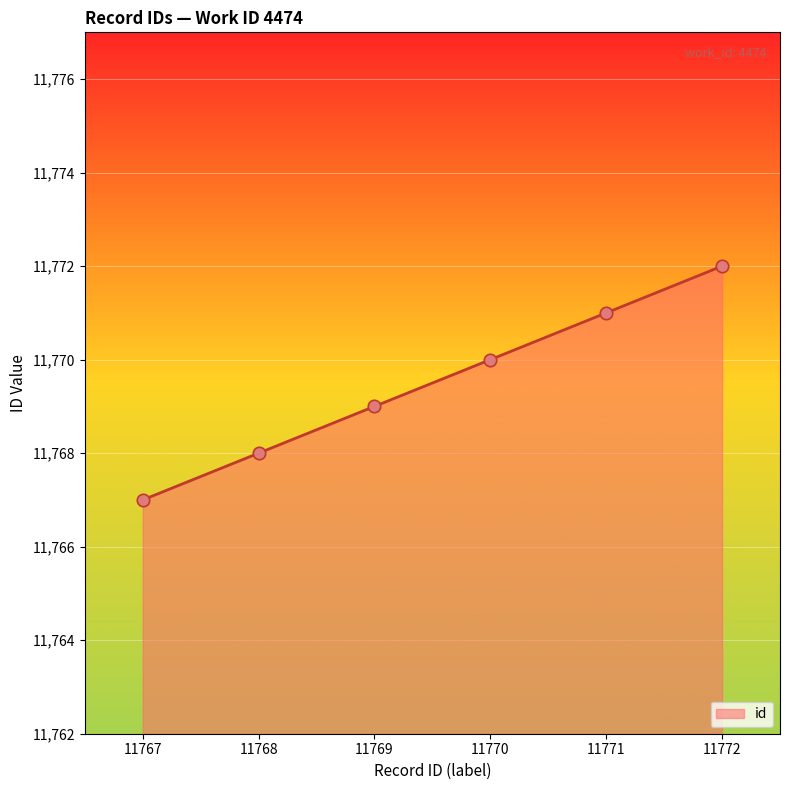

Between 11767 and 11768, which is larger?

11768